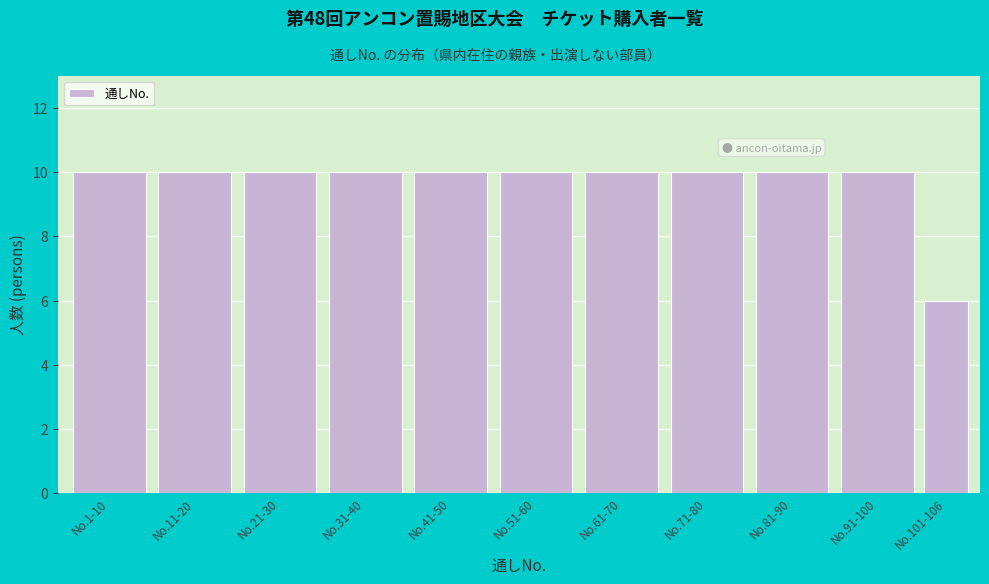

Reading left to right, transcribe all the data shown in this chart.

No.1-10=10	No.11-20=10	No.21-30=10	No.31-40=10	No.41-50=10	No.51-60=10	No.61-70=10	No.71-80=10	No.81-90=10	No.91-100=10	No.101-106=6